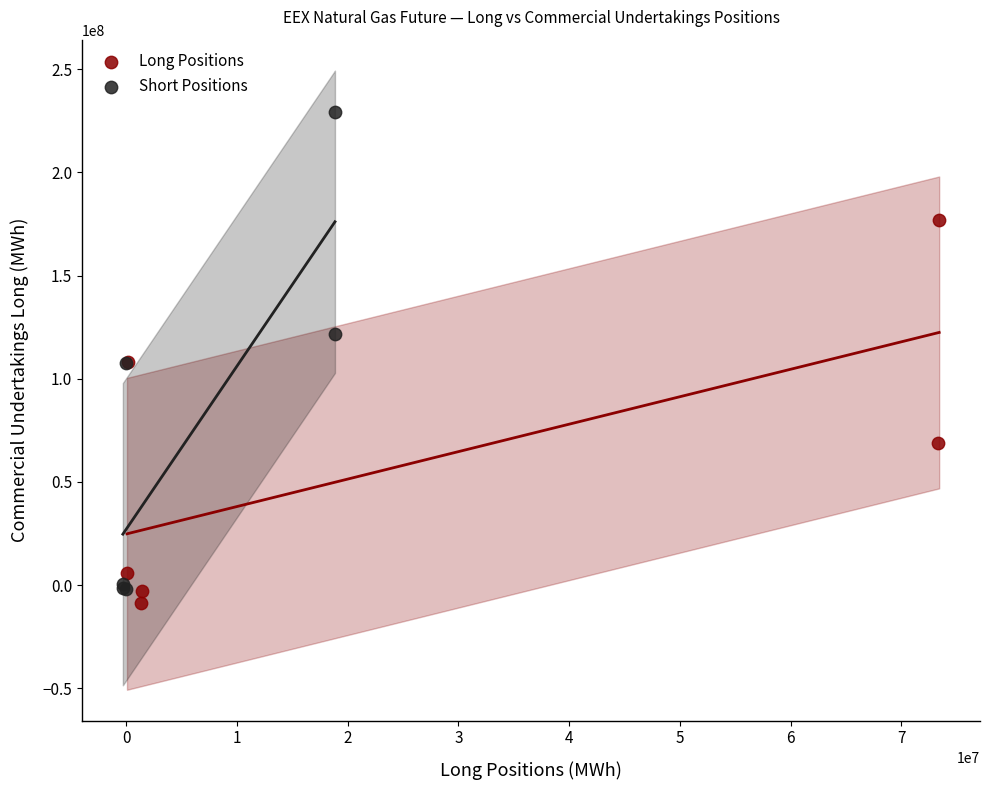

Which series has the largest Y range (max minus min)?

Short Positions